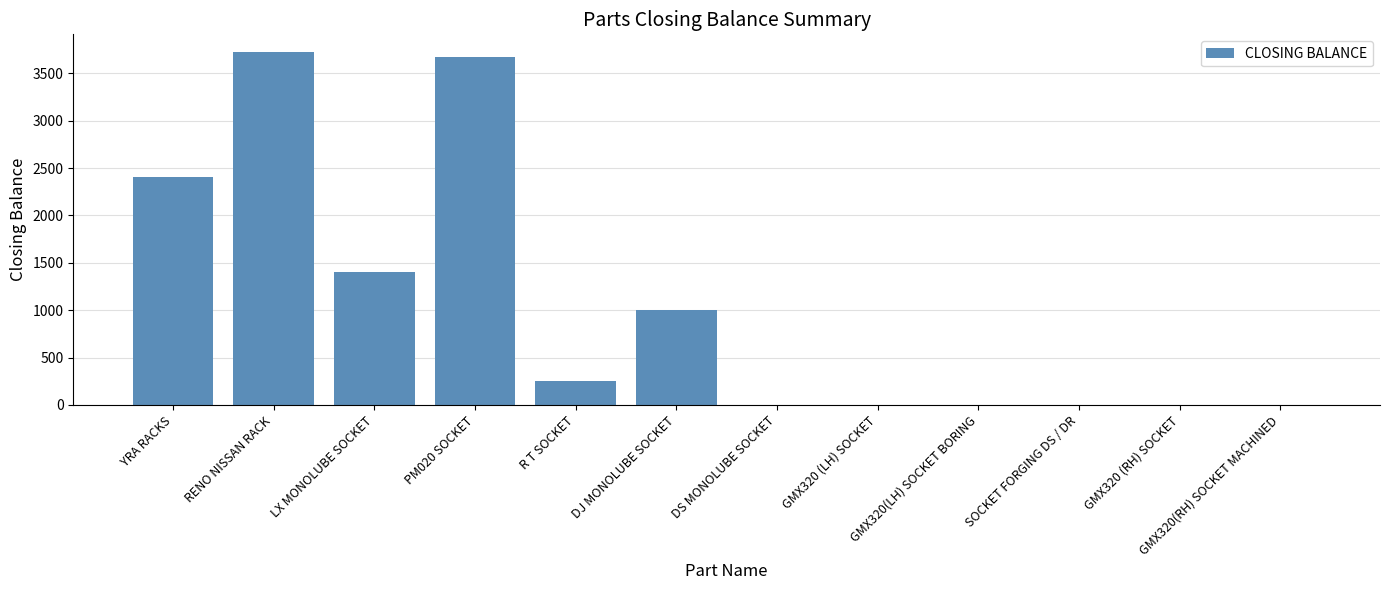

What is the greatest value displayed?

3725